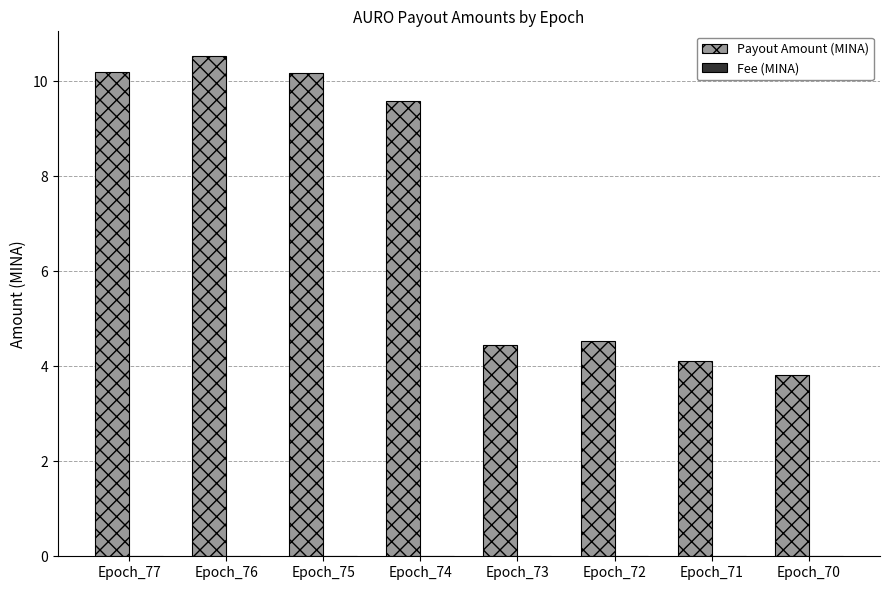

At which label does Payout Amount (MINA) first exceed 9?

Epoch_77